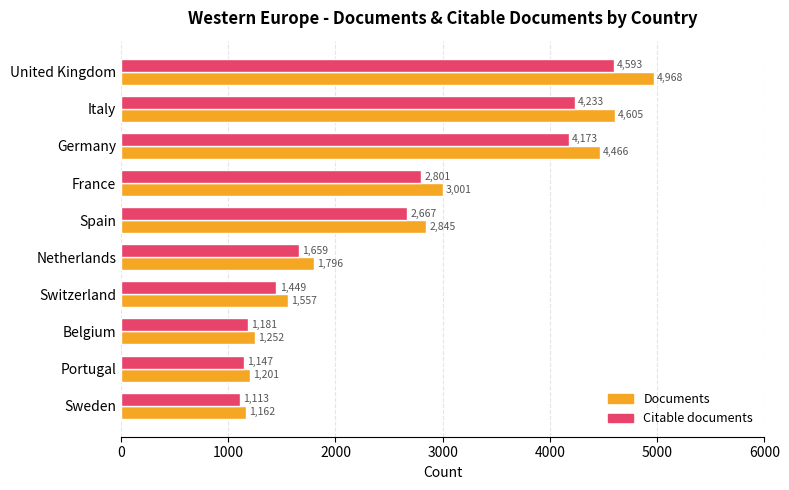

Which category has the lowest value in the Documents series?

Sweden